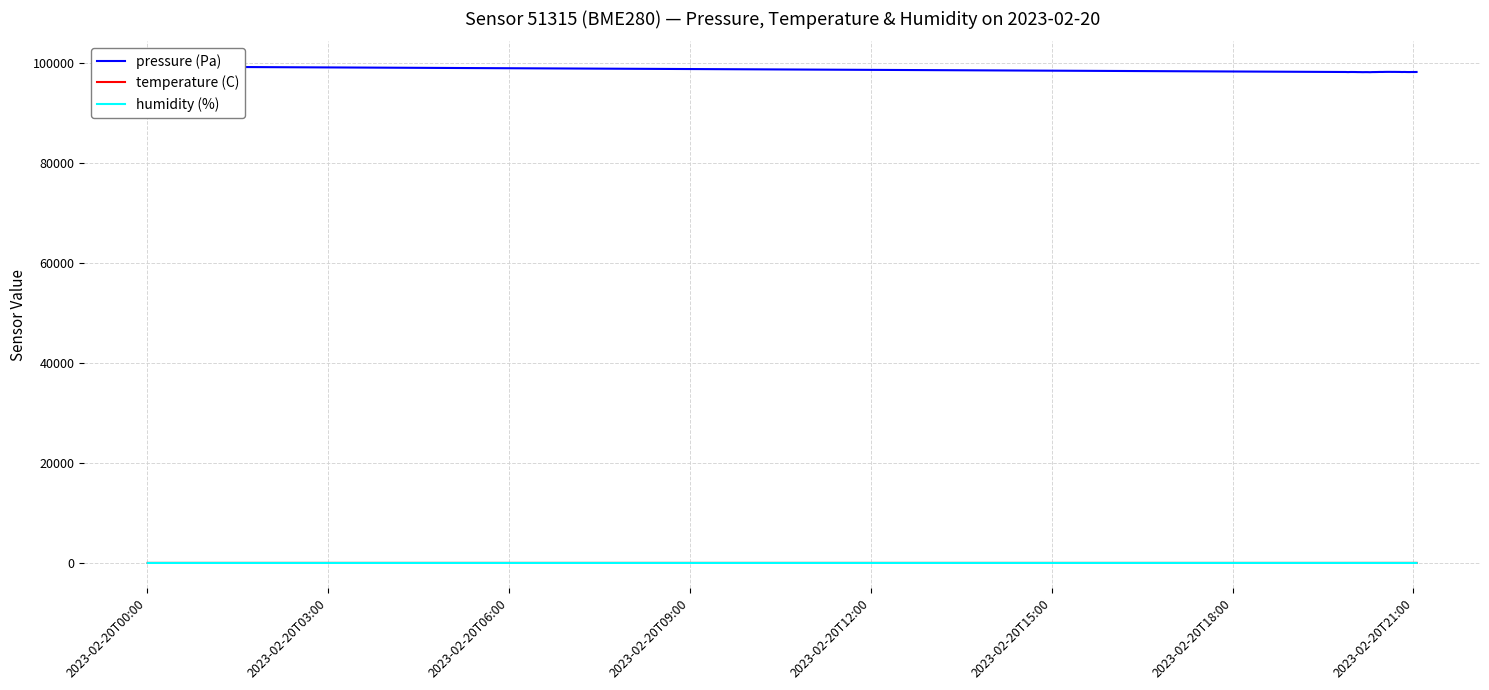

How many interior local valleys does the temperature (C) series have?

7